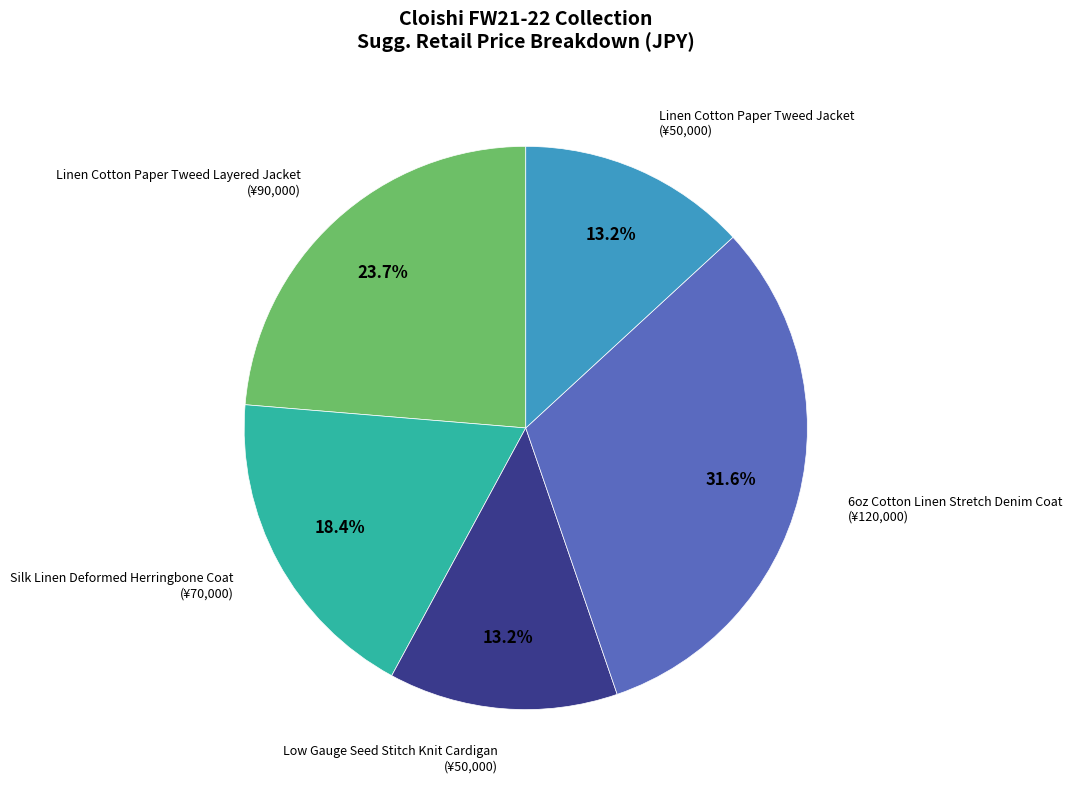

Count the number of slices in the pie.

5